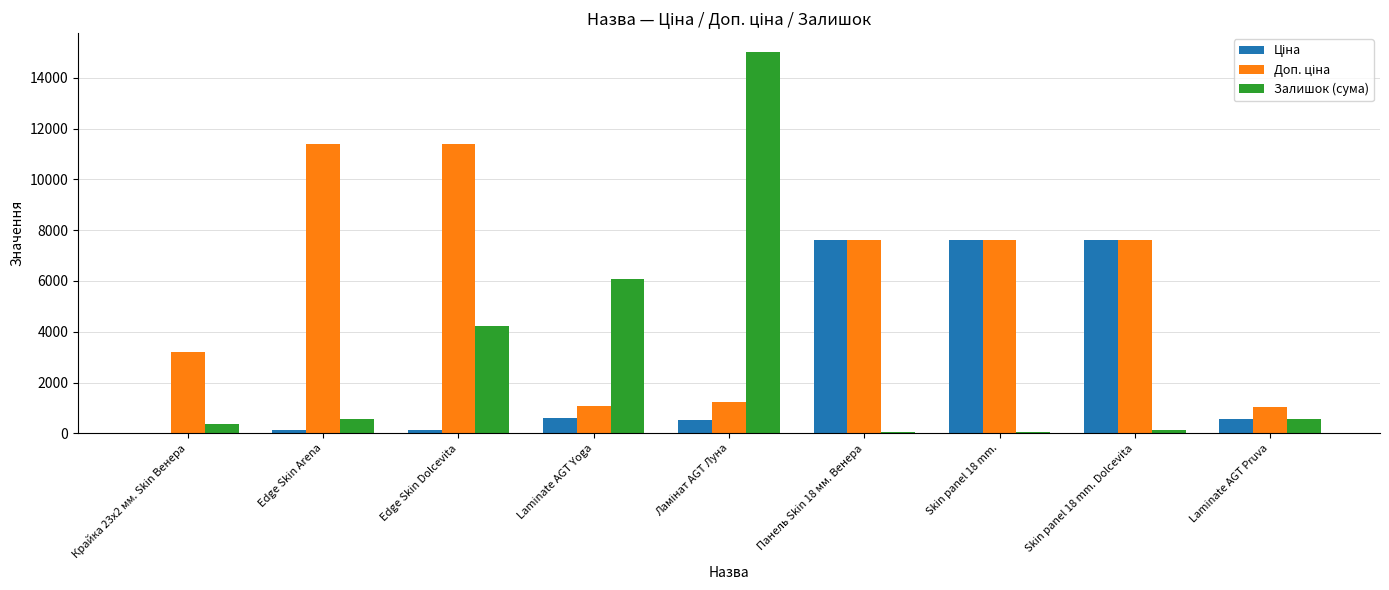

How many data points does each series have?

9